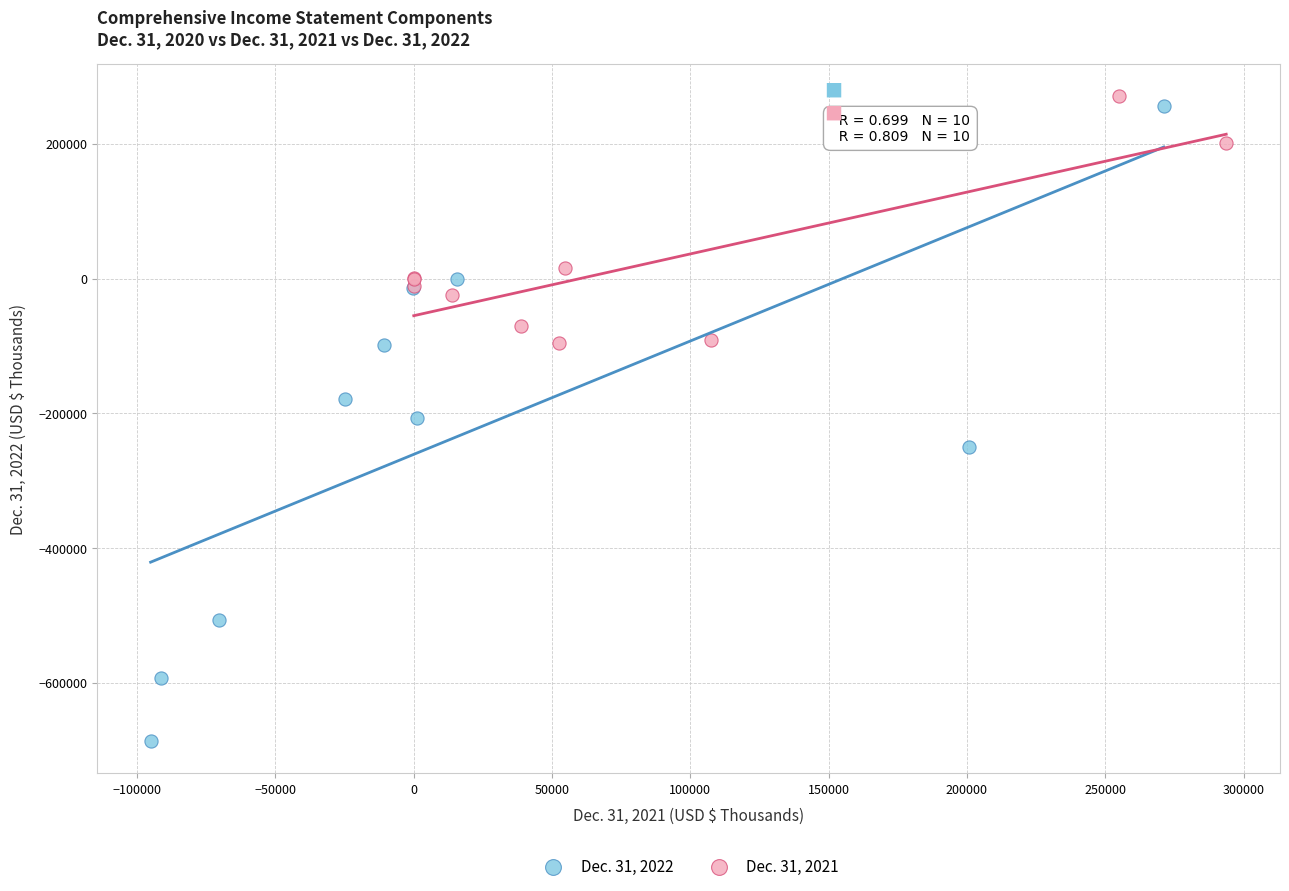

Which series contains the lowest Y value?

Dec. 31, 2022